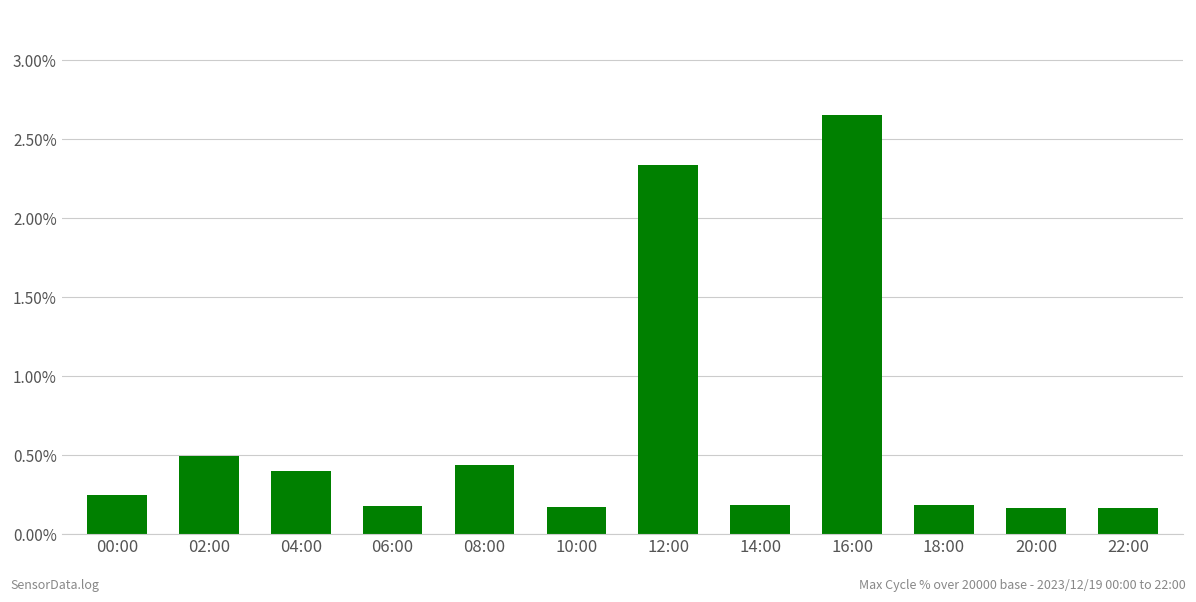

What position from the right is 08:00?

8